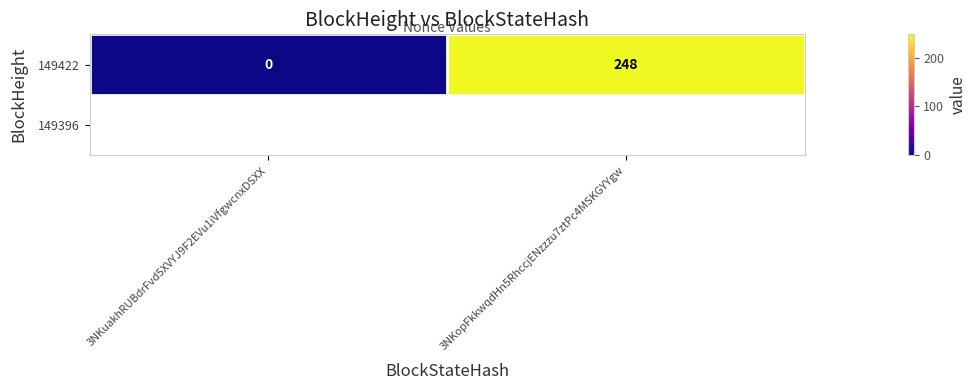

What is the change in value from 3NKuakhRUBdrFvd5XVYJ9F2EVu1iVfgwcnxDSXX to 3NKopFkkwqdHn5RhccjENzzzu7ztPc4MSKGYYgw?

+248